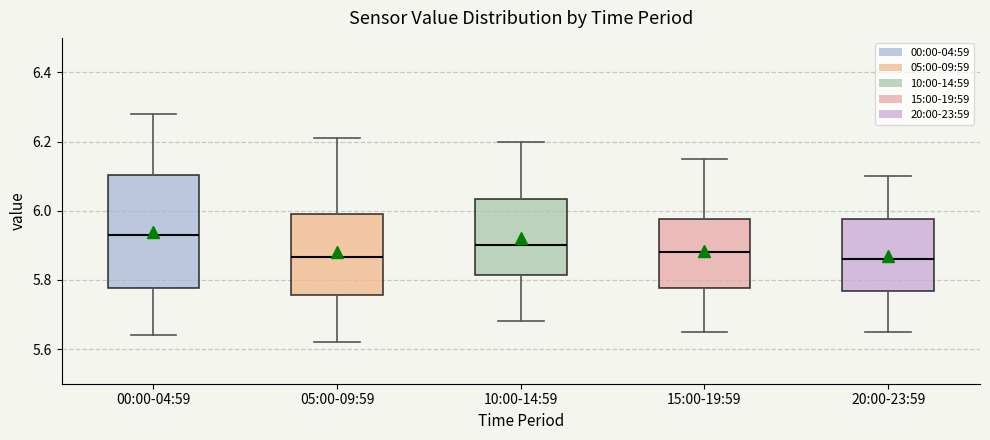

Reading left to right, read every box against the y-axis: the position of its median line, the range the box covers, and the ends of its whiskers. The values are not printed on the chart, so give them approximately, as read against the axis.

00:00-04:59: median 5.94, box 5.78 to 6.10, whiskers 5.64 to 6.28
05:00-09:59: median 5.86, box 5.76 to 6.00, whiskers 5.62 to 6.22
10:00-14:59: median 5.90, box 5.82 to 6.04, whiskers 5.68 to 6.20
15:00-19:59: median 5.88, box 5.78 to 5.98, whiskers 5.66 to 6.16
20:00-23:59: median 5.86, box 5.76 to 5.98, whiskers 5.66 to 6.10